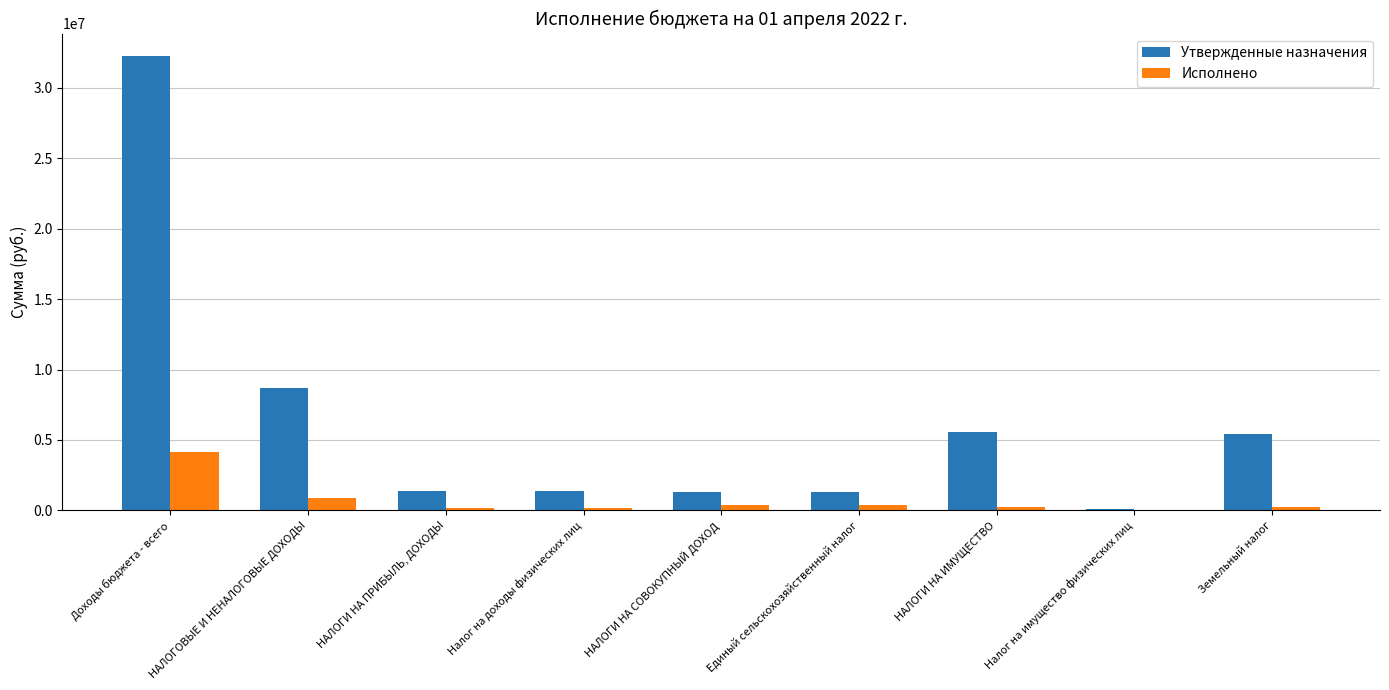

Which series changed the most between Единый сельскохозяйственный налог and НАЛОГИ НА ИМУЩЕСТВО?

Утвержденные назначения